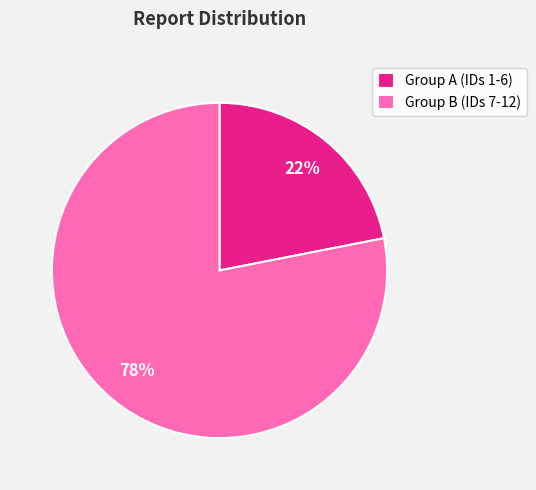

To the nearest percent, what percentage of the pie is Group A (IDs 1-6)?

22%